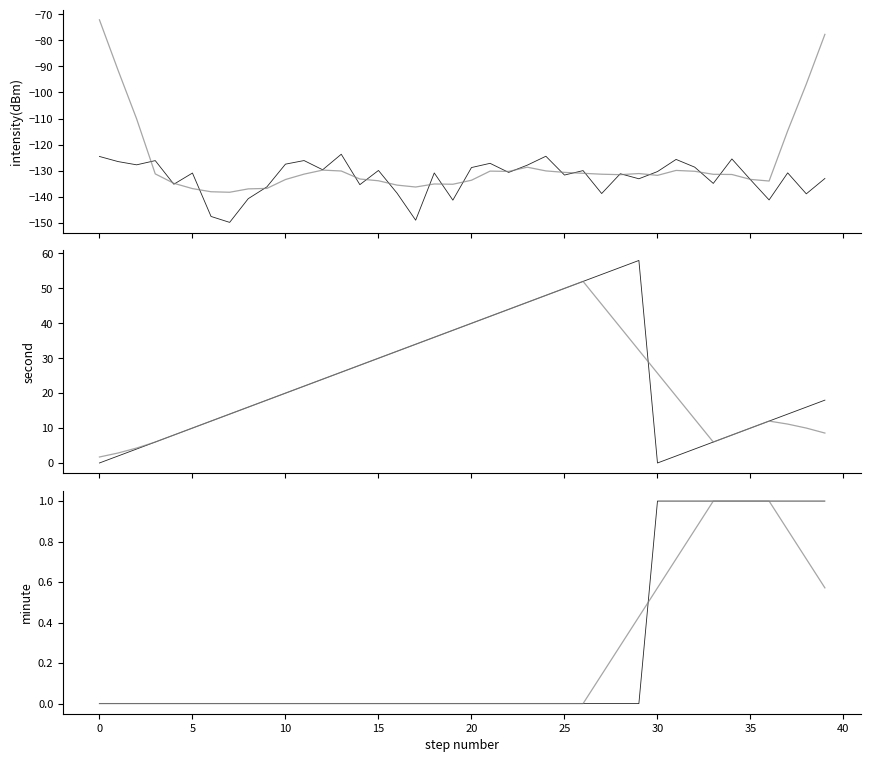

What is the total value across all series at 34?

-239.0